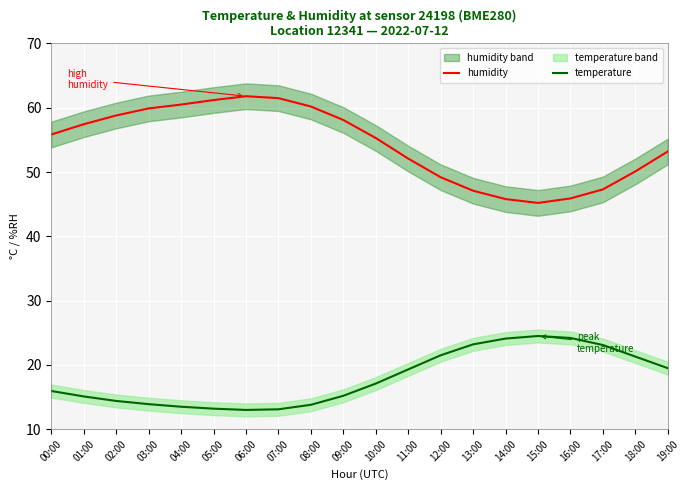

In temperature, how many points are higher than both neighbors (excluding endpoints)?

1